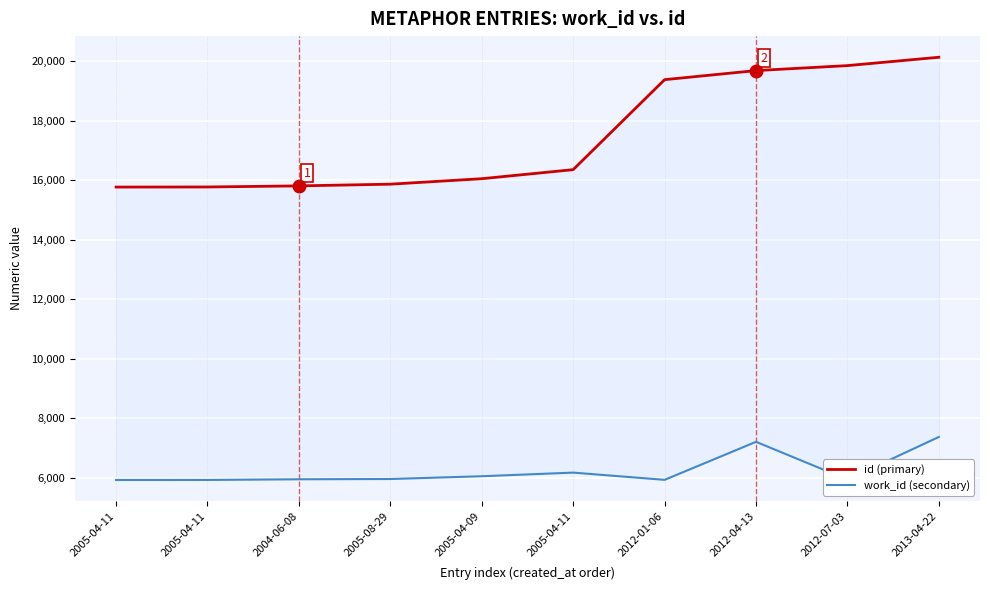

True or false: work_id (secondary) and id (primary) cross at least once.

False